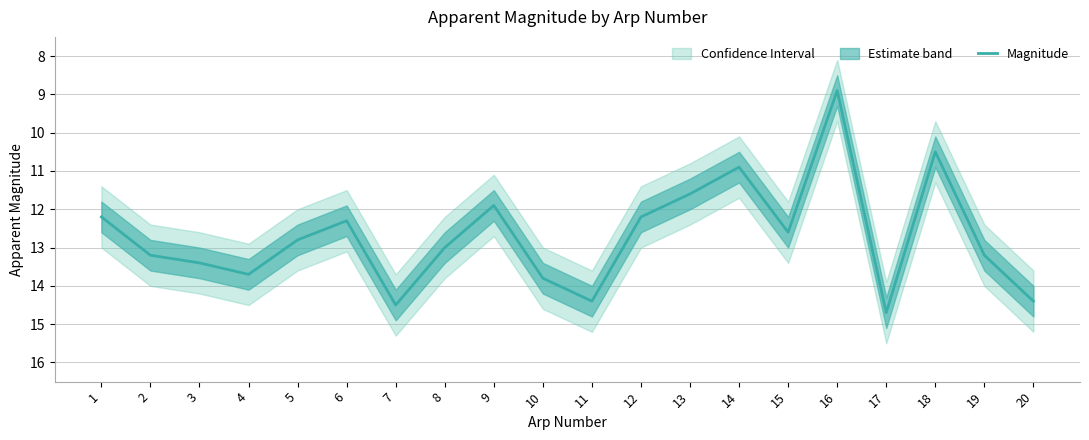

Reading left to right, list all the values displayed in this chart.

1=12.2	2=13.2	3=13.4	4=13.7	5=12.8	6=12.3	7=14.5	8=13.0	9=11.9	10=13.8	11=14.4	12=12.2	13=11.6	14=10.9	15=12.6	16=8.9	17=14.7	18=10.5	19=13.2	20=14.4